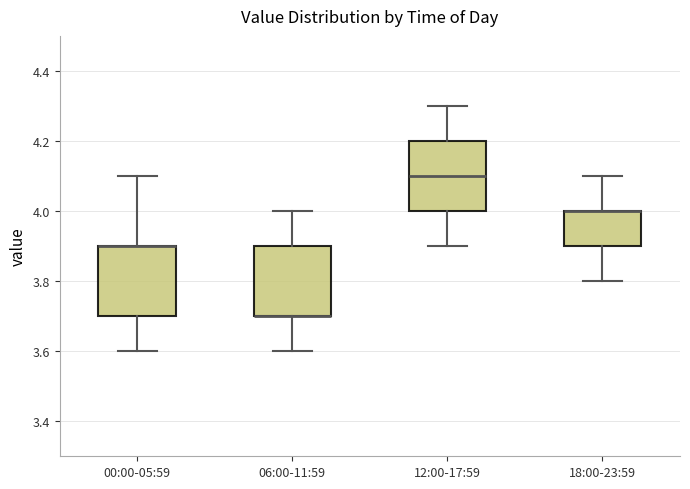

Reading left to right, transcribe this box plot: for each box, give where its median line is, the range the box spans, and where its two whiskers end, as read against the y-axis. The values are not printed on the chart, so give them approximately, as read against the axis.

00:00-05:59: median 3.9 (drawn on the box's upper edge), box 3.7 to 3.9, whiskers 3.6 to 4.1
06:00-11:59: median 3.7 (drawn on the box's lower edge), box 3.7 to 3.9, whiskers 3.6 to 4.0
12:00-17:59: median 4.1, box 4.0 to 4.2, whiskers 3.9 to 4.3
18:00-23:59: median 4.0 (drawn on the box's upper edge), box 3.9 to 4.0, whiskers 3.8 to 4.1